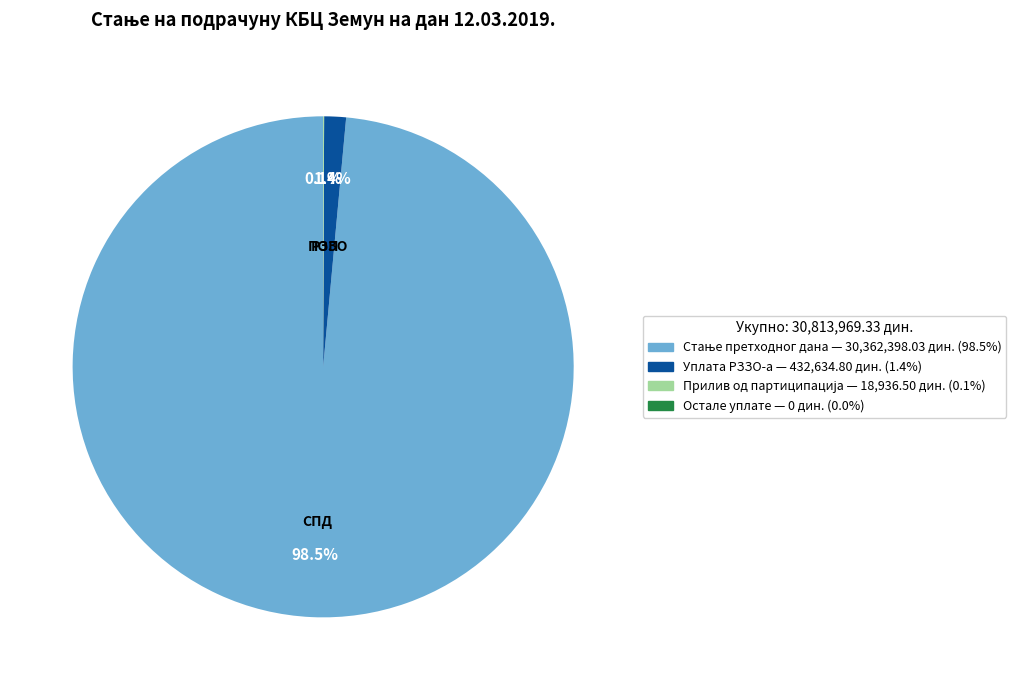

To the nearest percent, what is the average slice percentage?

33%